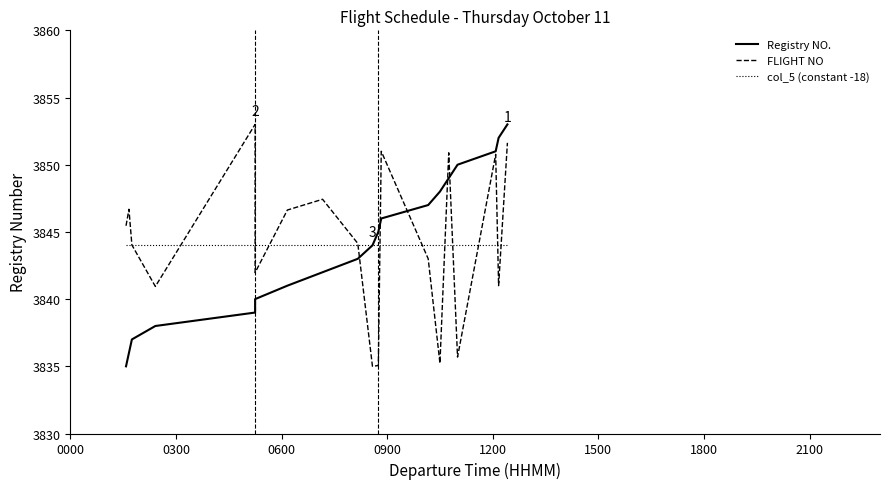

What is the difference between the maximum and minimum values in the FLIGHT NO series?

18.0